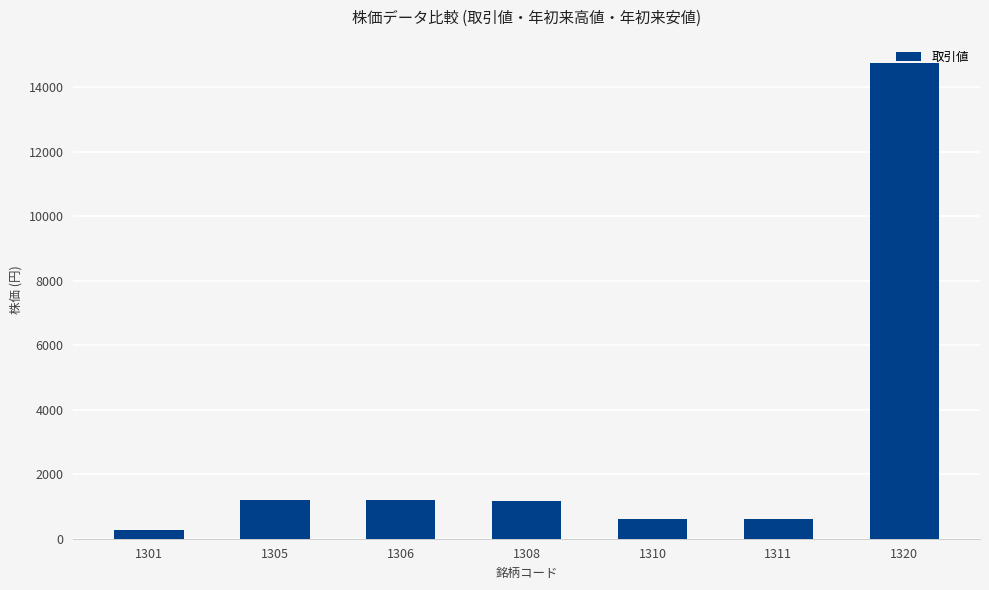

At which category does the chart reach its peak across all series?

1320